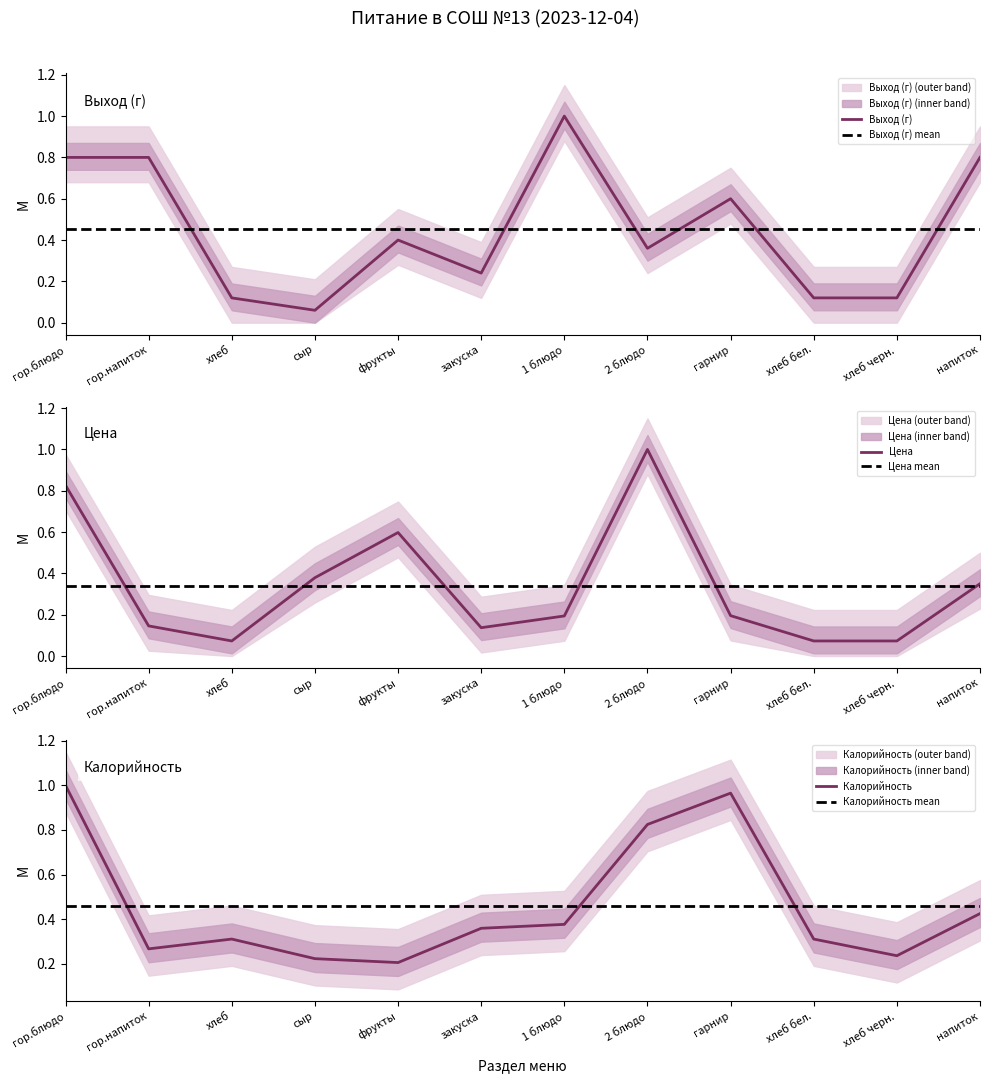

Which series changed the most between гор.напиток and сыр?

Выход (г)